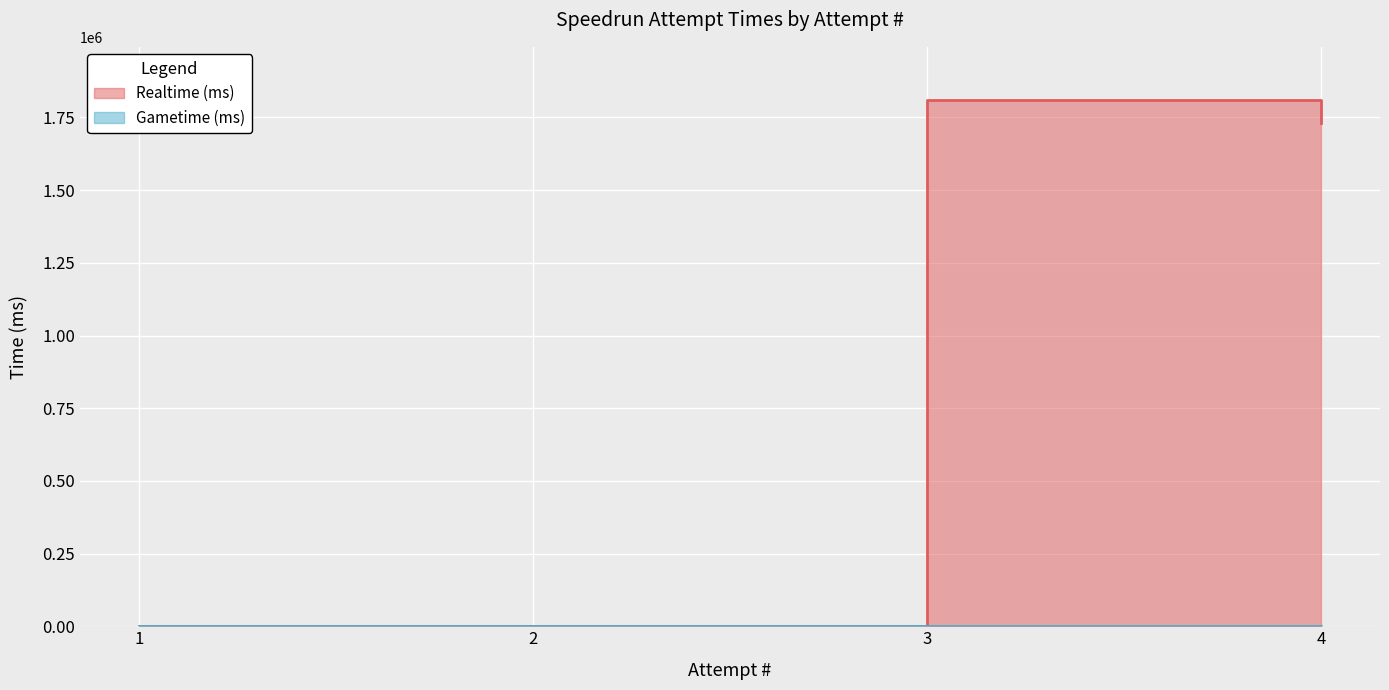

At which label is the value closest to 905850?

4